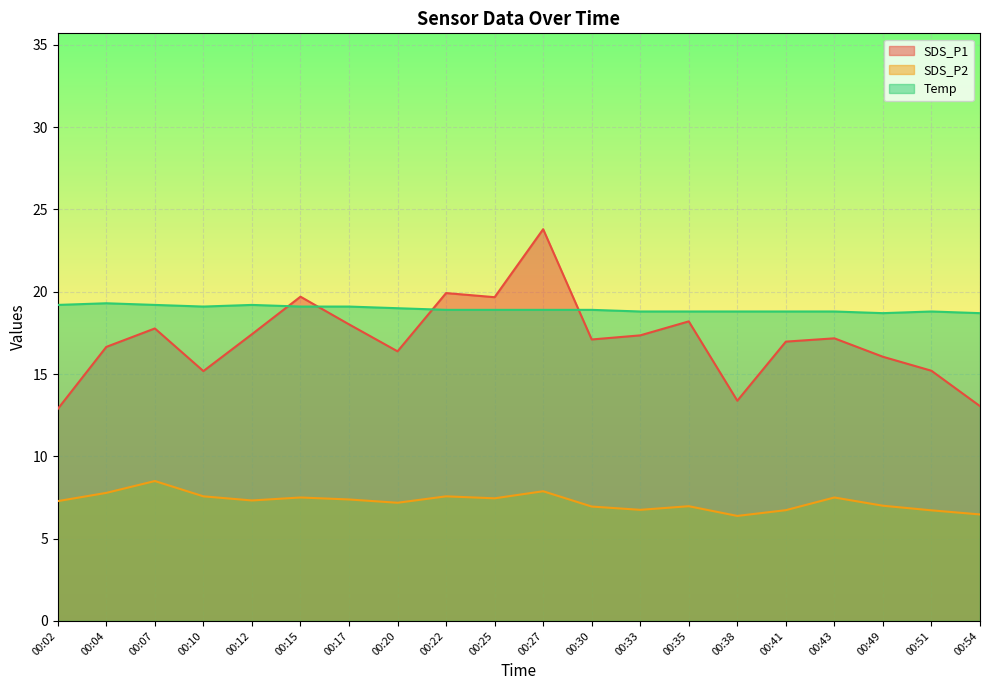

Which category has the lowest value in the Temp series?

00:49